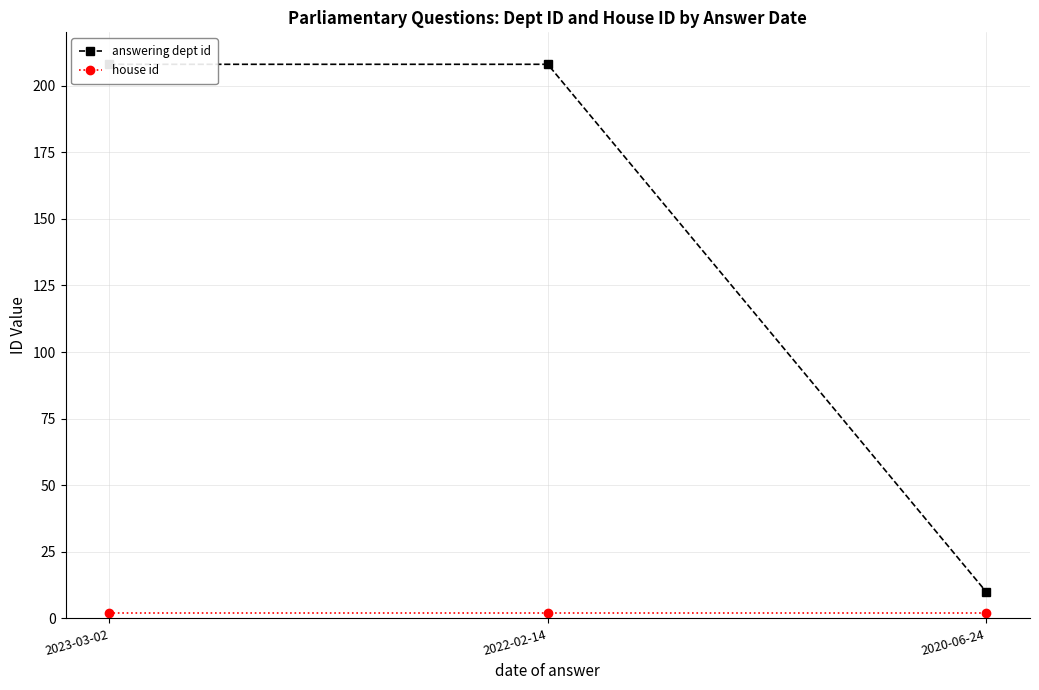

List the series in order of their peak value, highest first.

answering dept id, house id